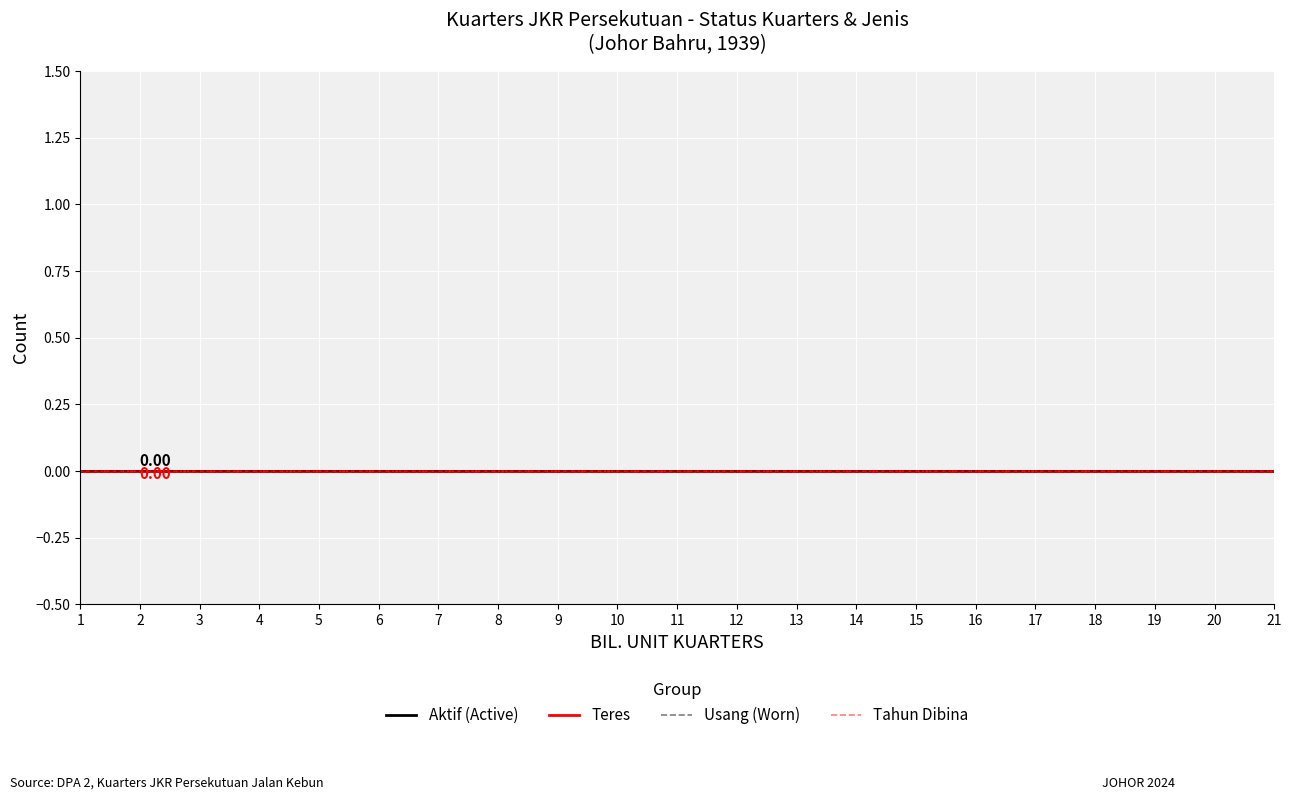

At which category is the sum across all series the highest?

1